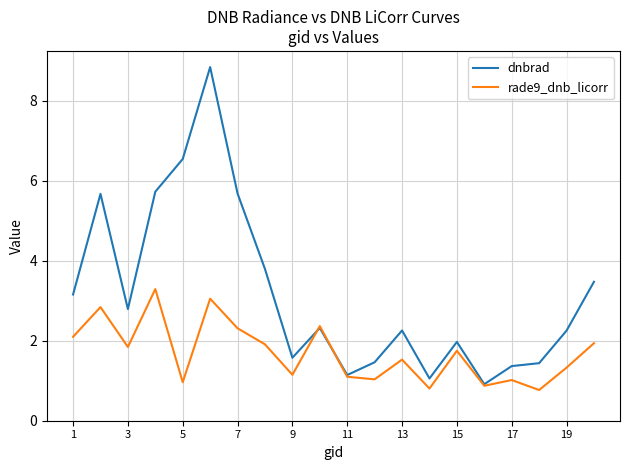

What is the maximum value shown in the chart?

8.8